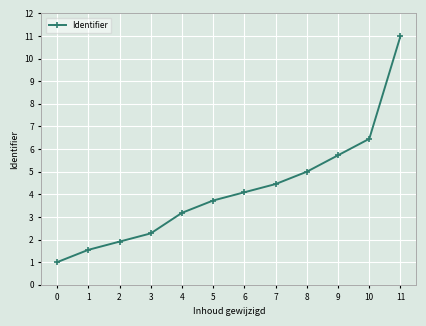

List the labels in order of value, smallest first.

0, 1, 2, 3, 4, 5, 6, 7, 8, 9, 10, 11